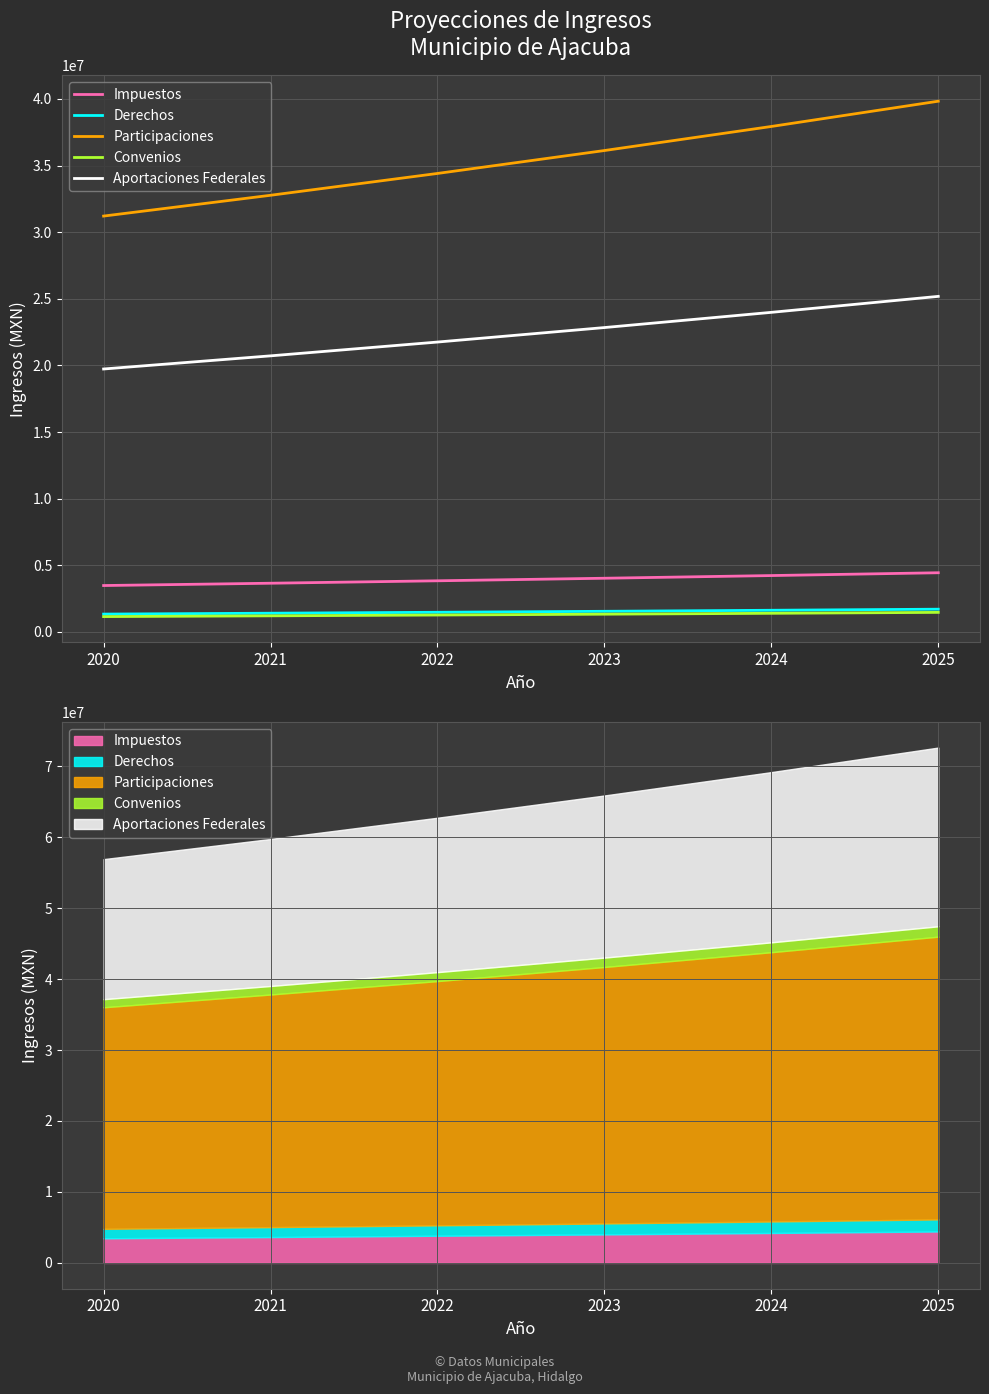

What is the total value across all series at 2024?

69152557.3